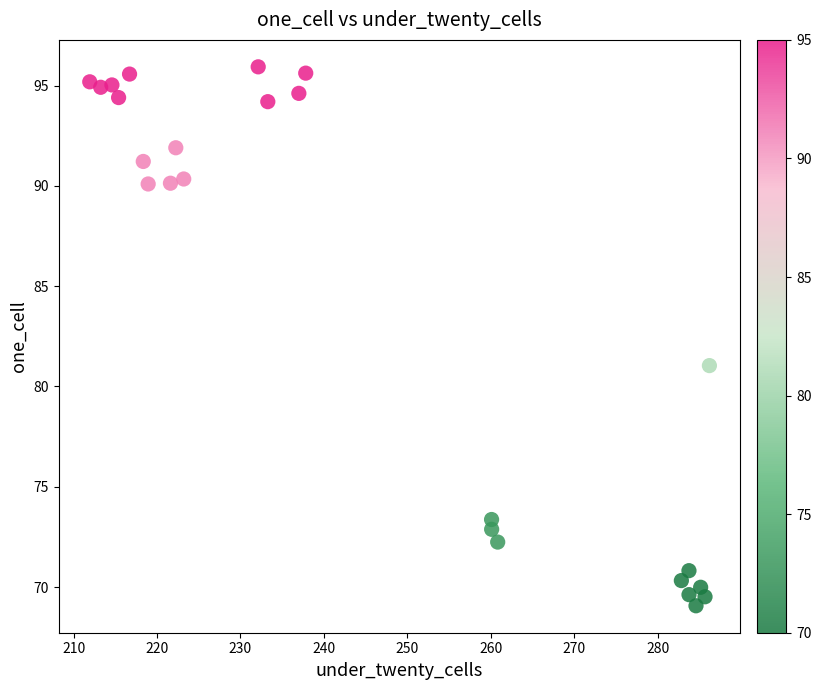

What is the range of X values (max minus min)?

74.3